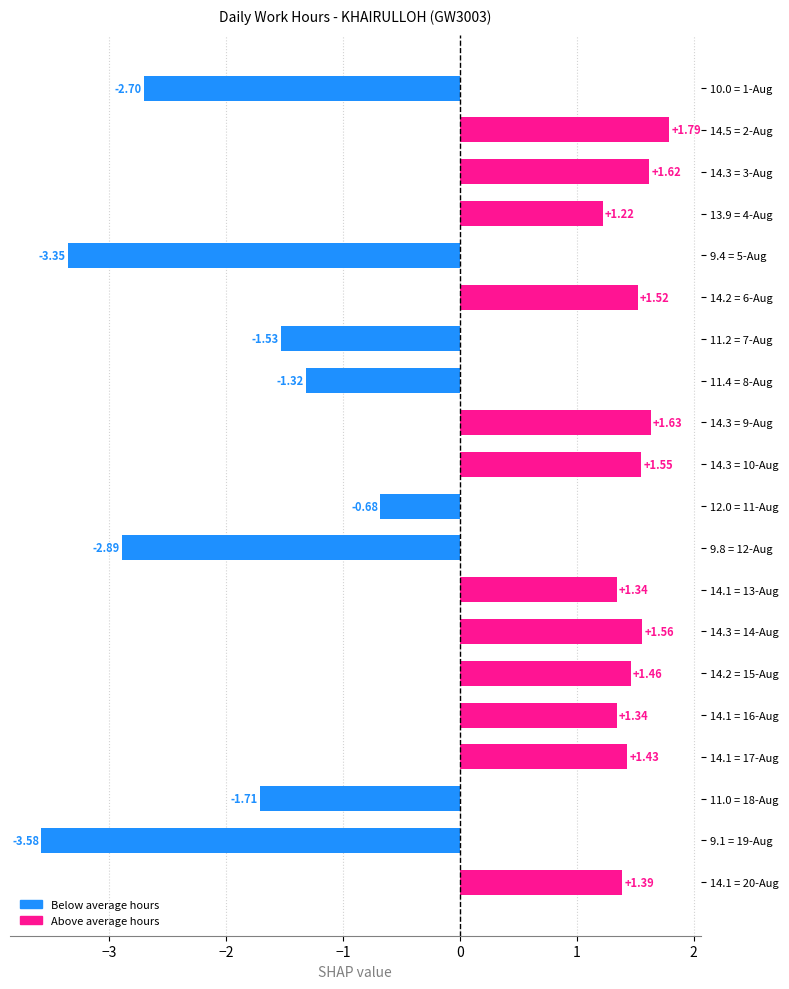

What is the change in value from 10.0 = 1-Aug to 14.5 = 2-Aug?

+4.5